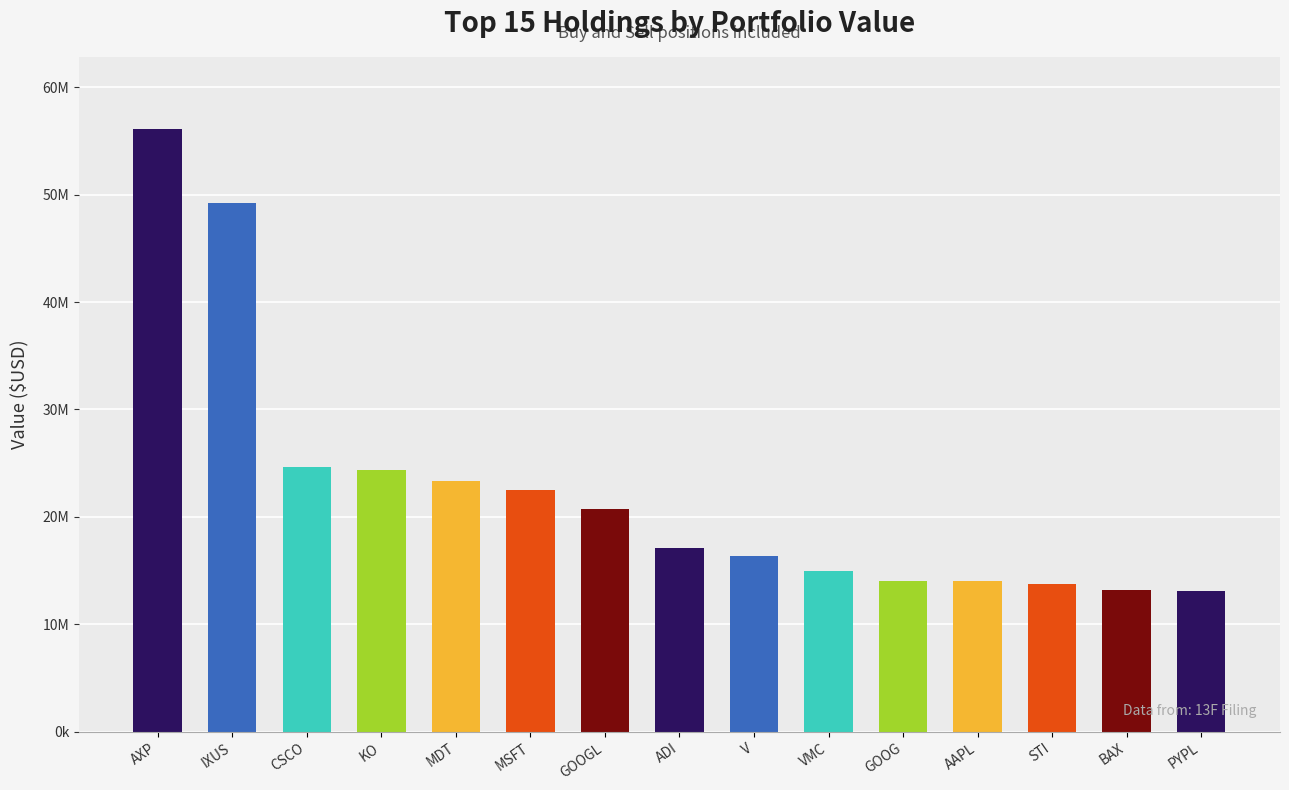

True or false: the data shows 13087000 at PYPL.

True